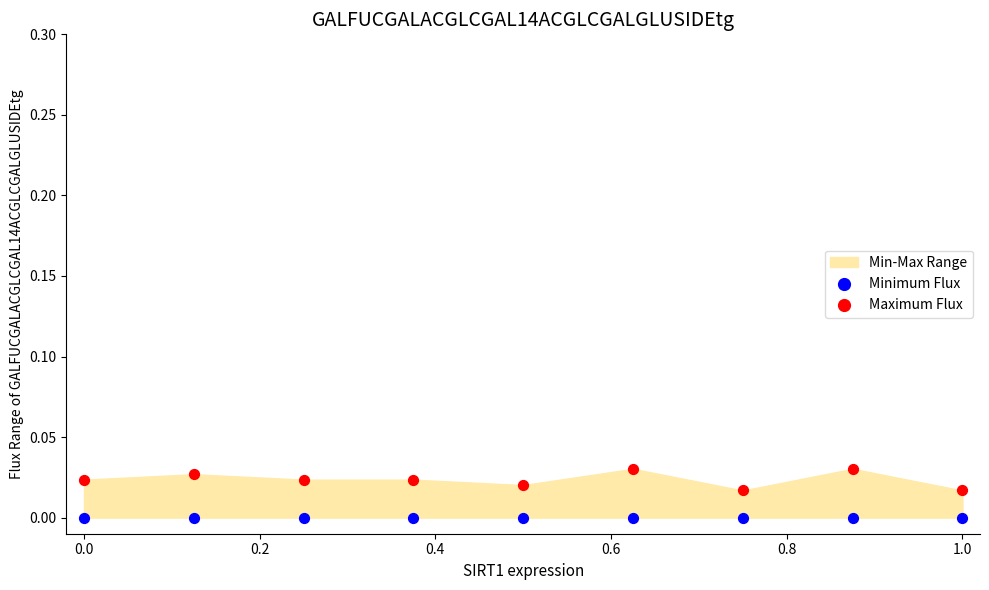

Which series contains the highest Y value?

Maximum Flux